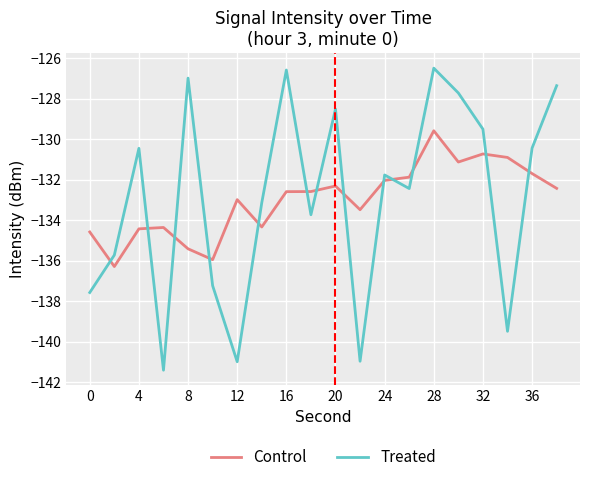

How many interior local peaks does the Treated series have?

6